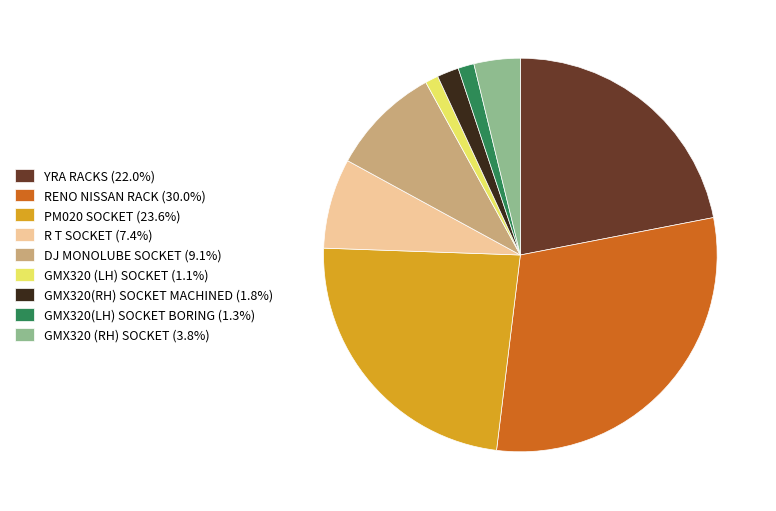

Is there a majority slice in this chart?

No